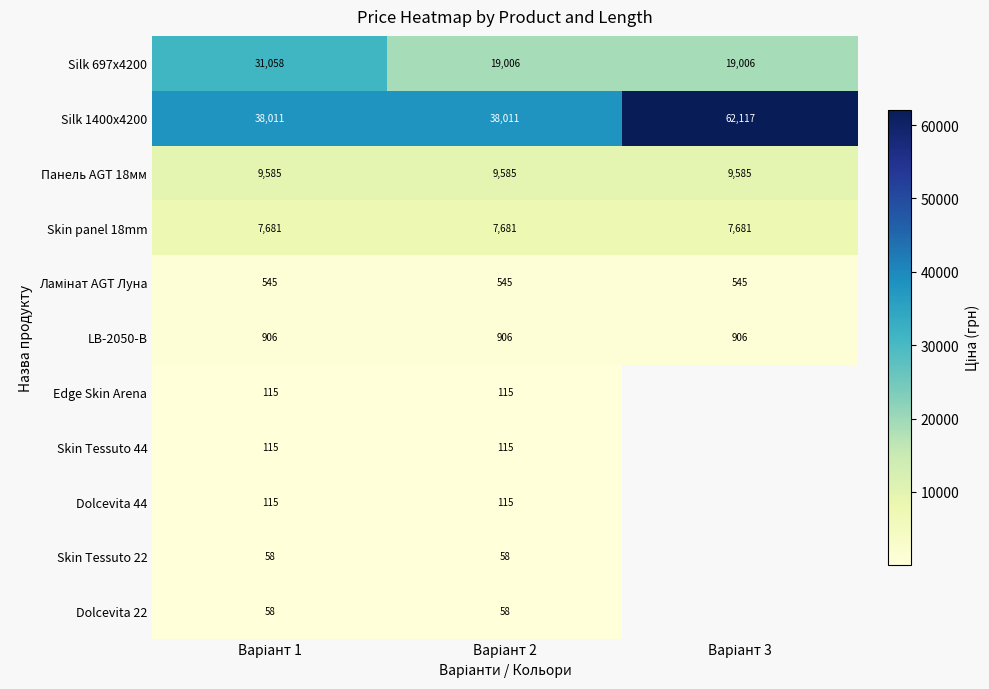

At which label is Dolcevita 22 closest to 57?

Варіант 1